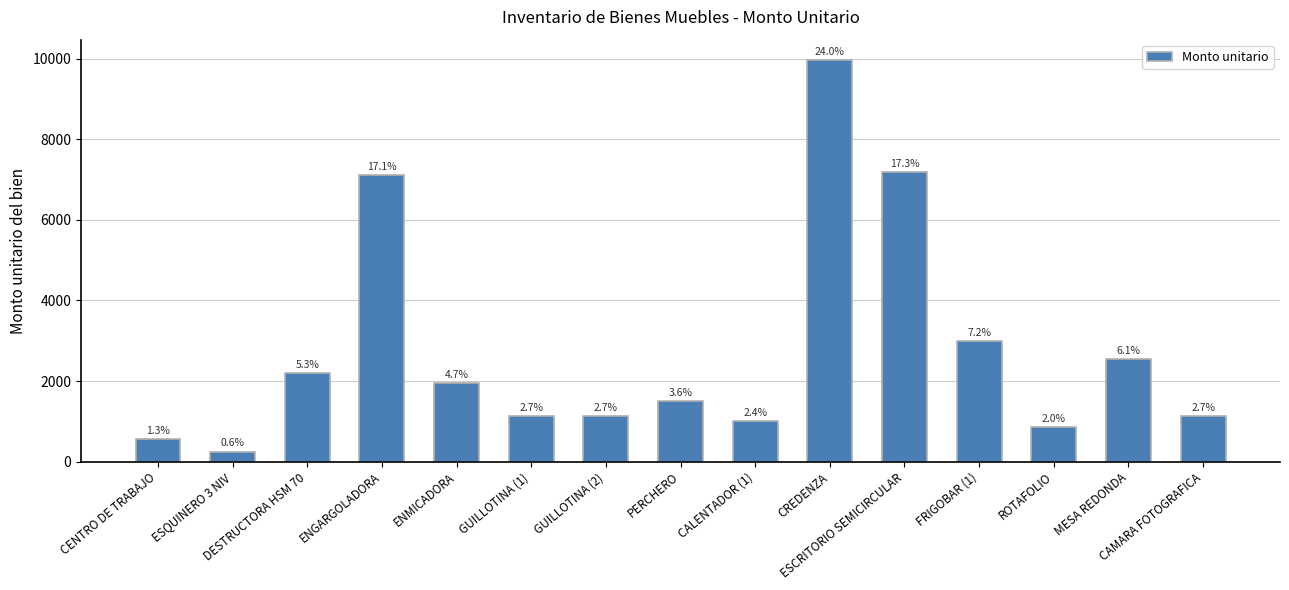

Does the chart contain stacked bars?

No